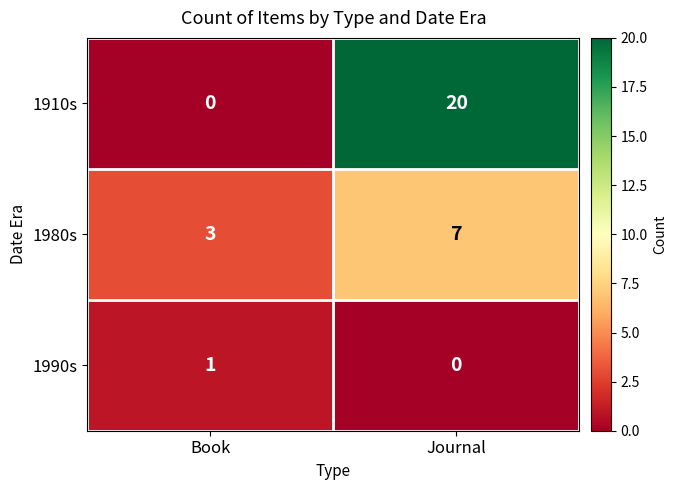

How many distinct data groups are displayed?

3